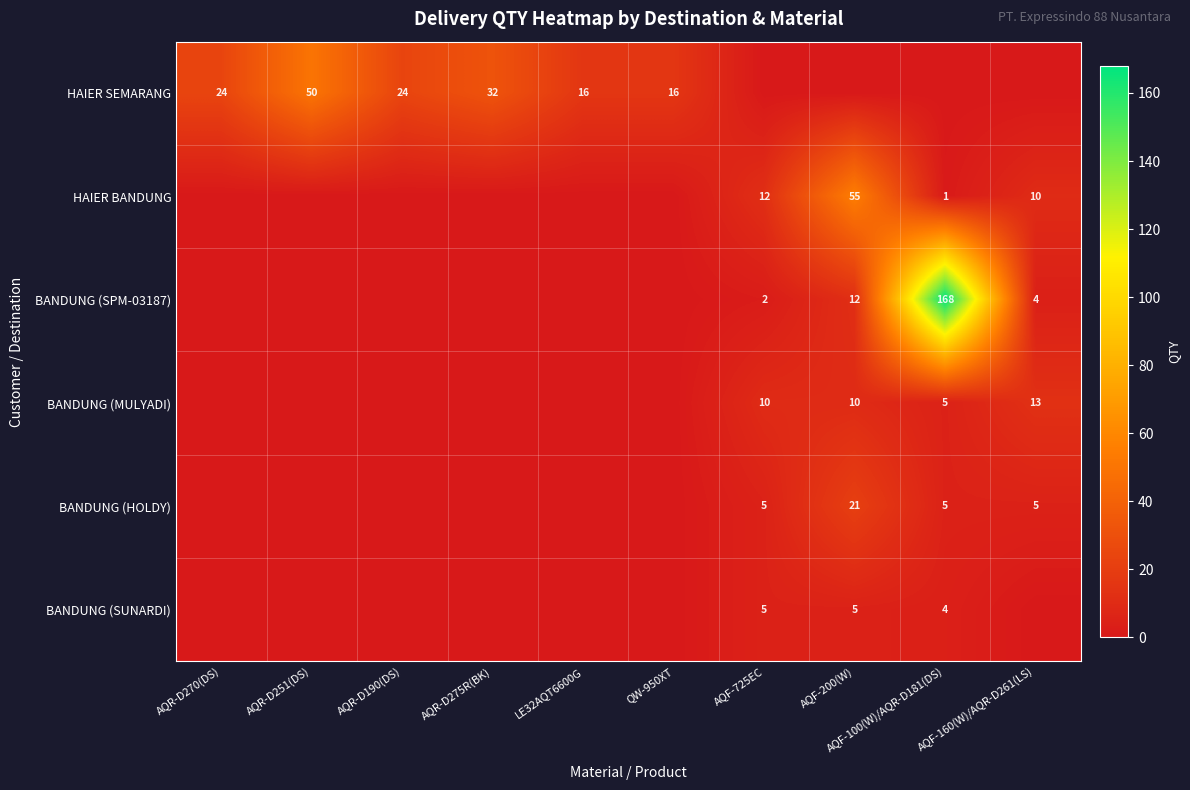

Is the value of BANDUNG (MULYADI) at AQF-200(W) greater than the value of HAIER SEMARANG at AQR-D190(DS)?

No